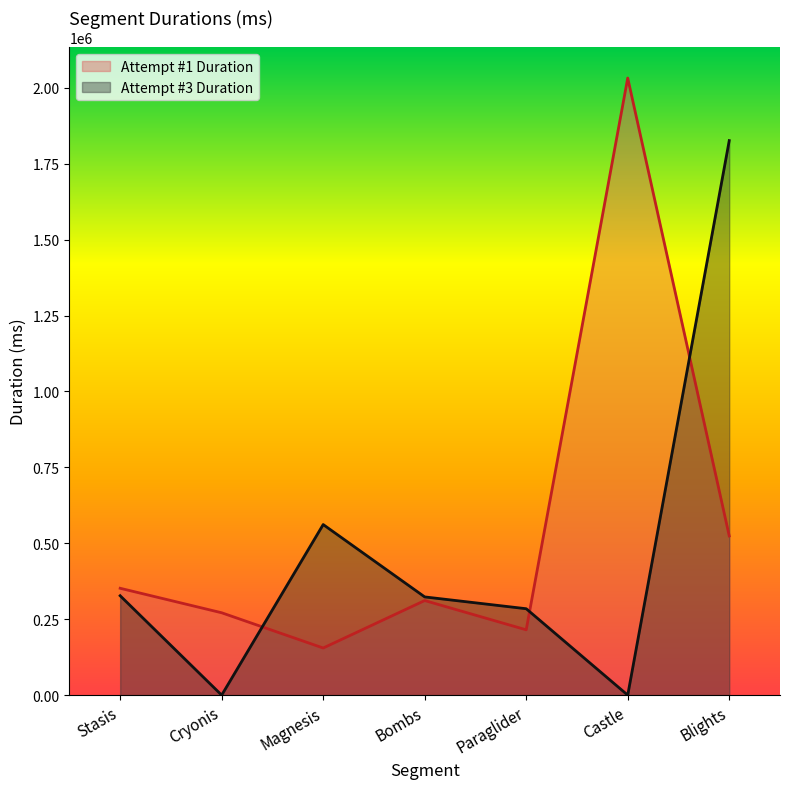

How many interior local peaks does the Attempt #3 Duration series have?

1